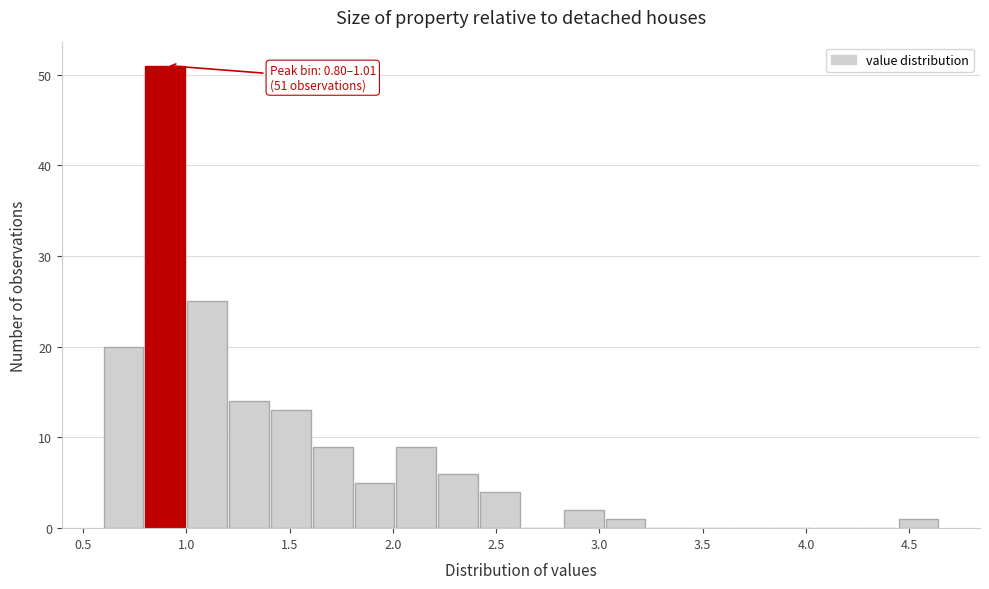

Which range on the x-axis has the tallest bar?

0.80 to 1.00